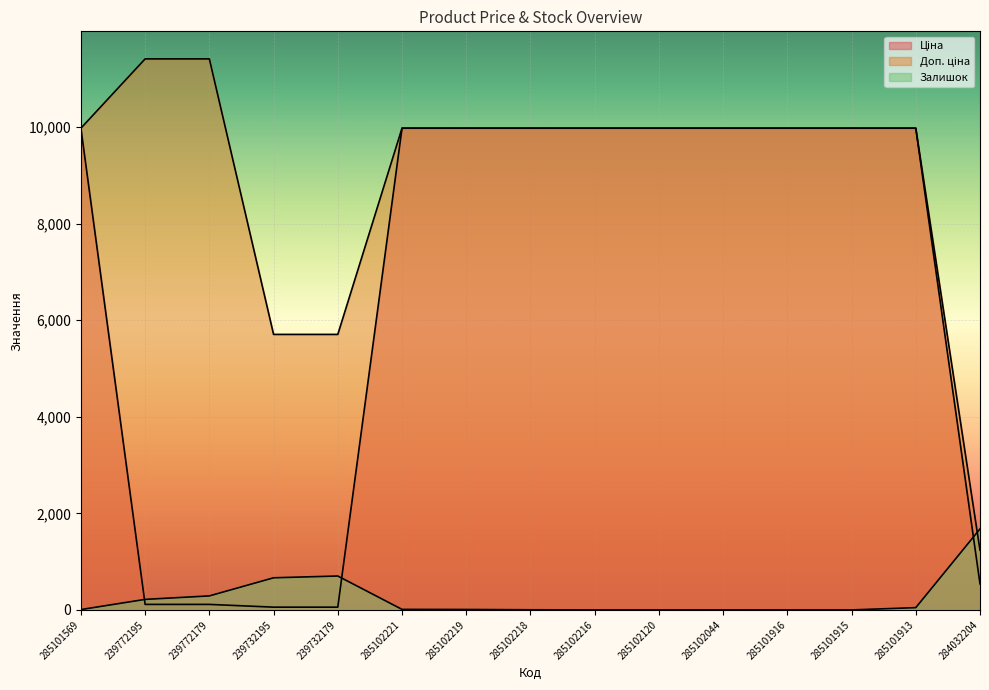

What is the total value across all series at 285102221?

19961.0